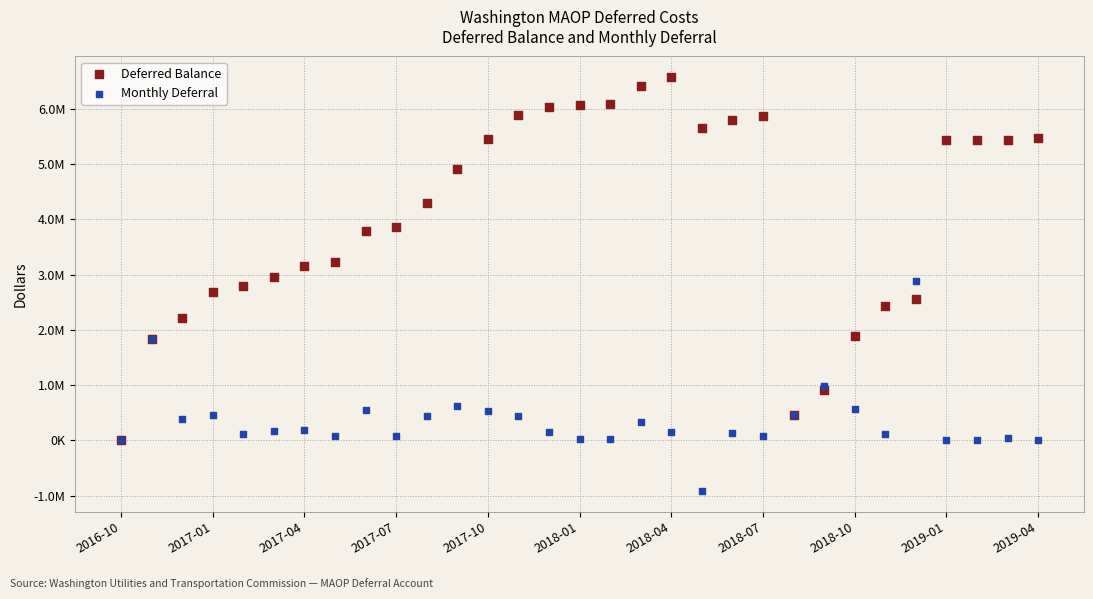

Which series reaches the minimum Y coordinate?

Monthly Deferral